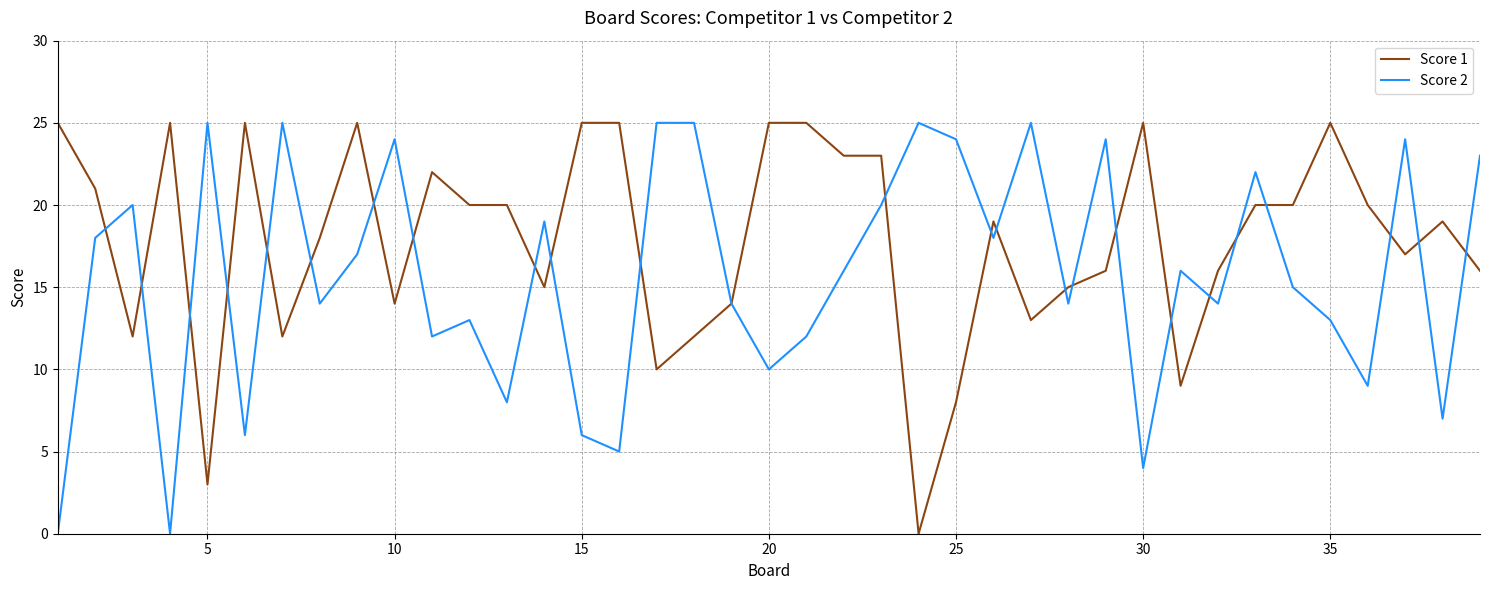

List the series in order of their overall mean, highest first.

Score 1, Score 2